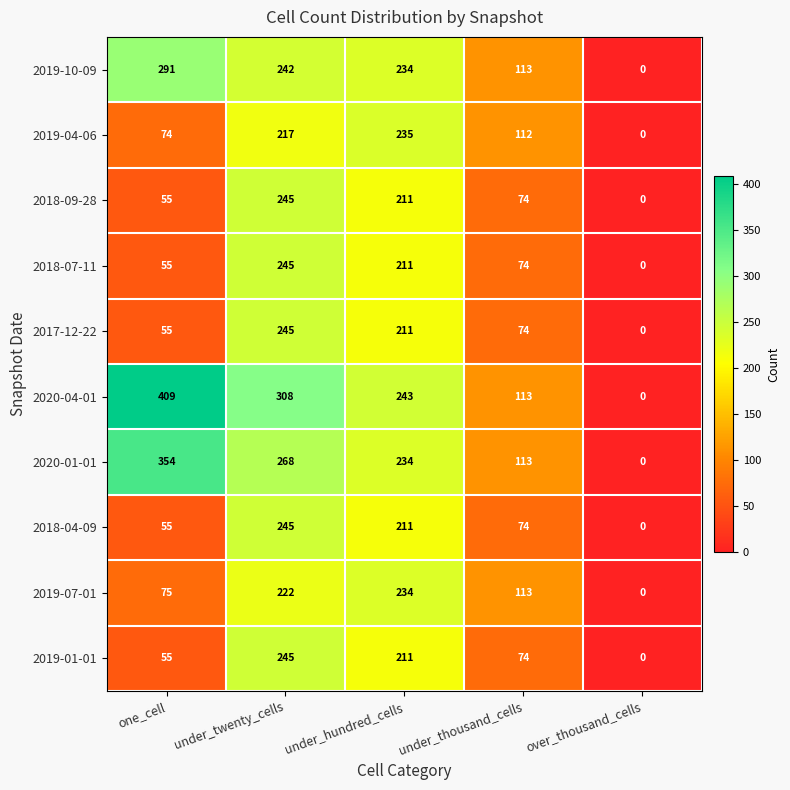

Count the number of categories in the chart.

5